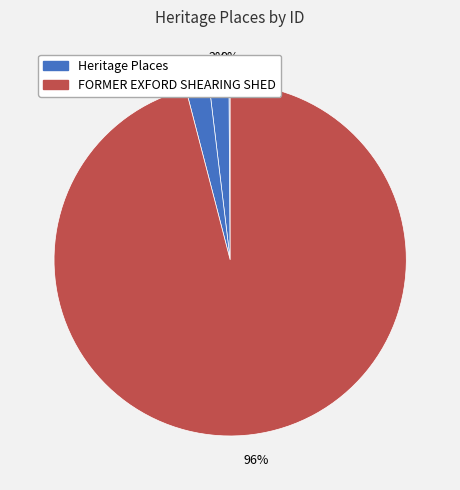

To the nearest percent, what is the difference between the largest and smallest slice percentages?

96%